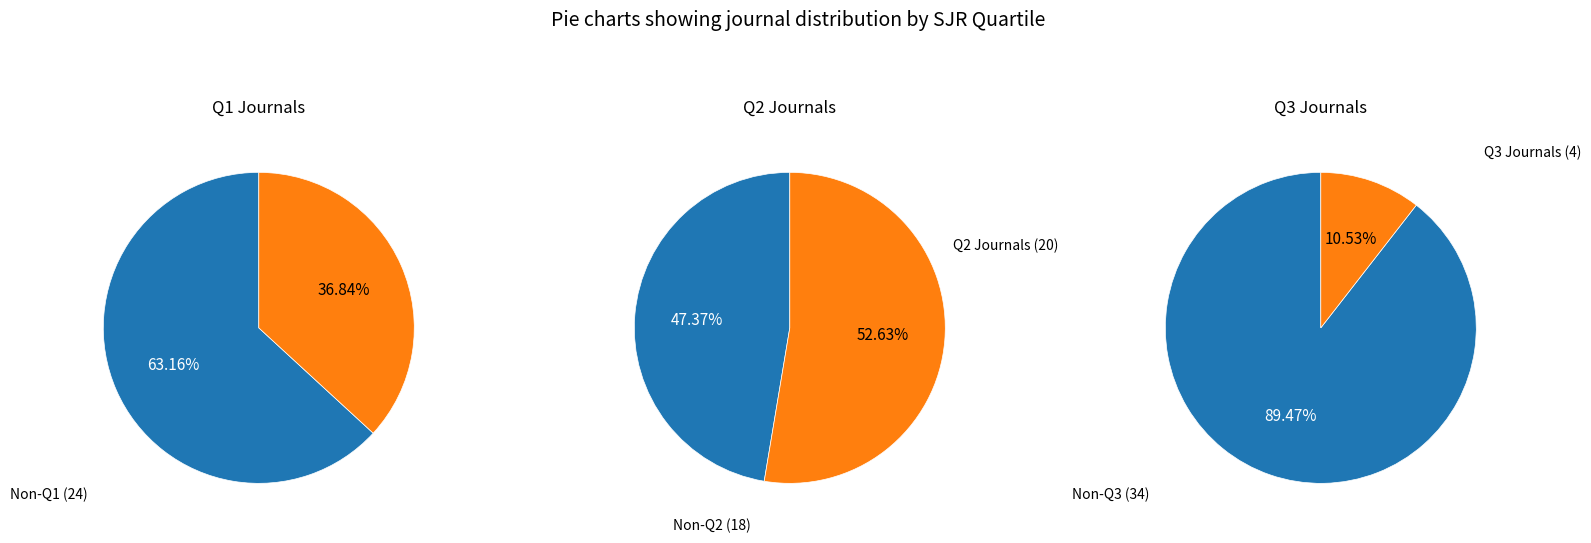

What percentage do Q3 and Q1 together represent?

47.4%